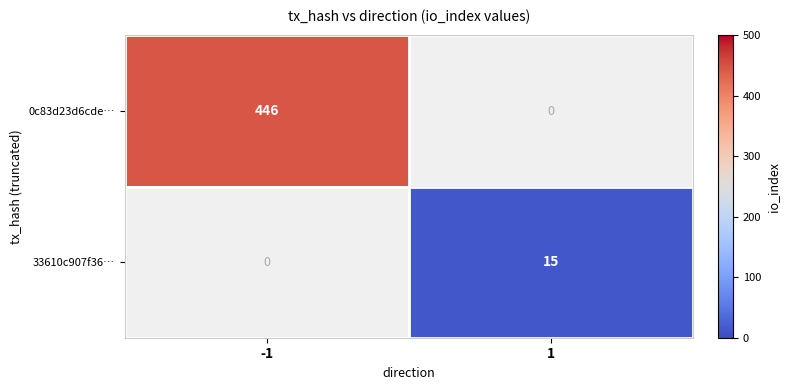

How many data points does each series have?

2